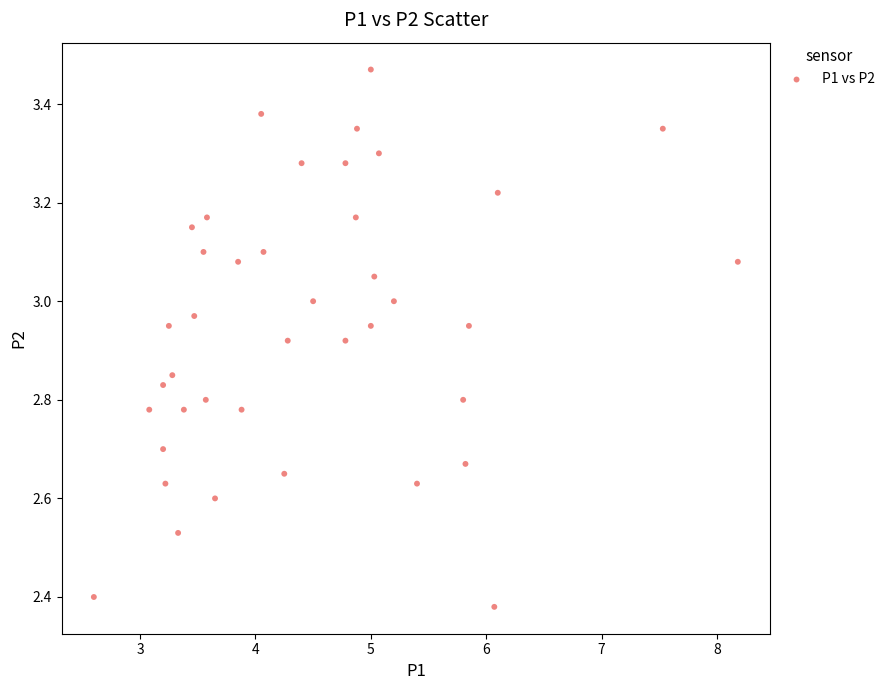

What is the range of X values (max minus min)?

5.6